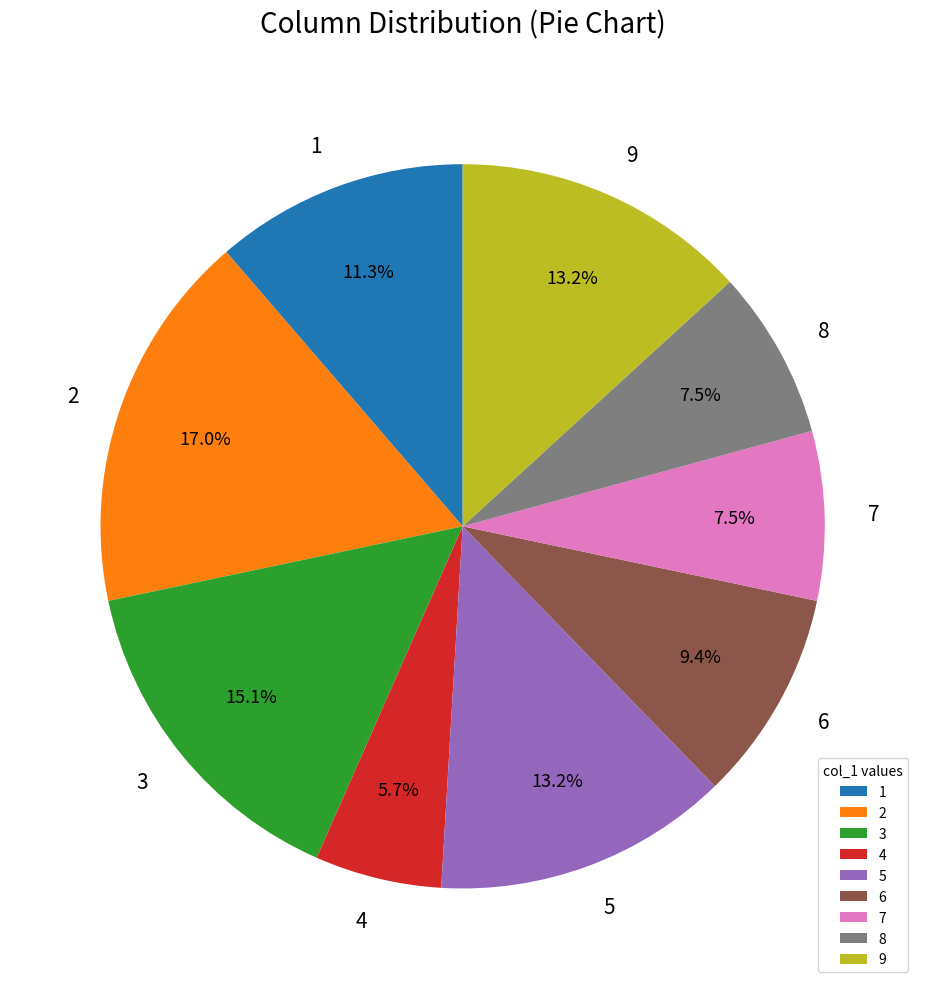

Which category has the biggest portion of the pie?

2